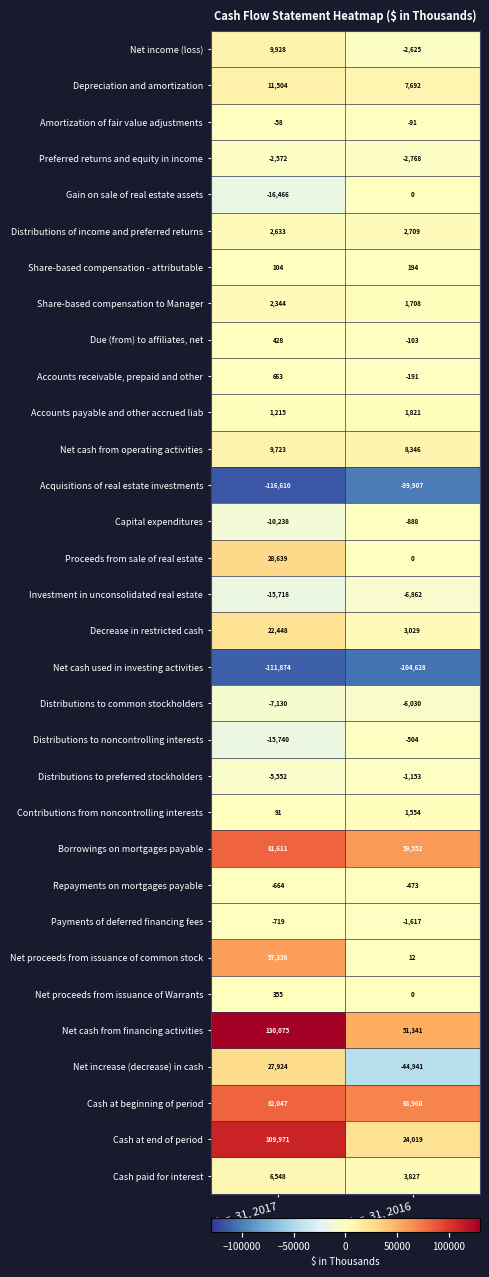

What is the difference between the maximum and minimum values in the Net proceeds from issuance of common stock series?

57326